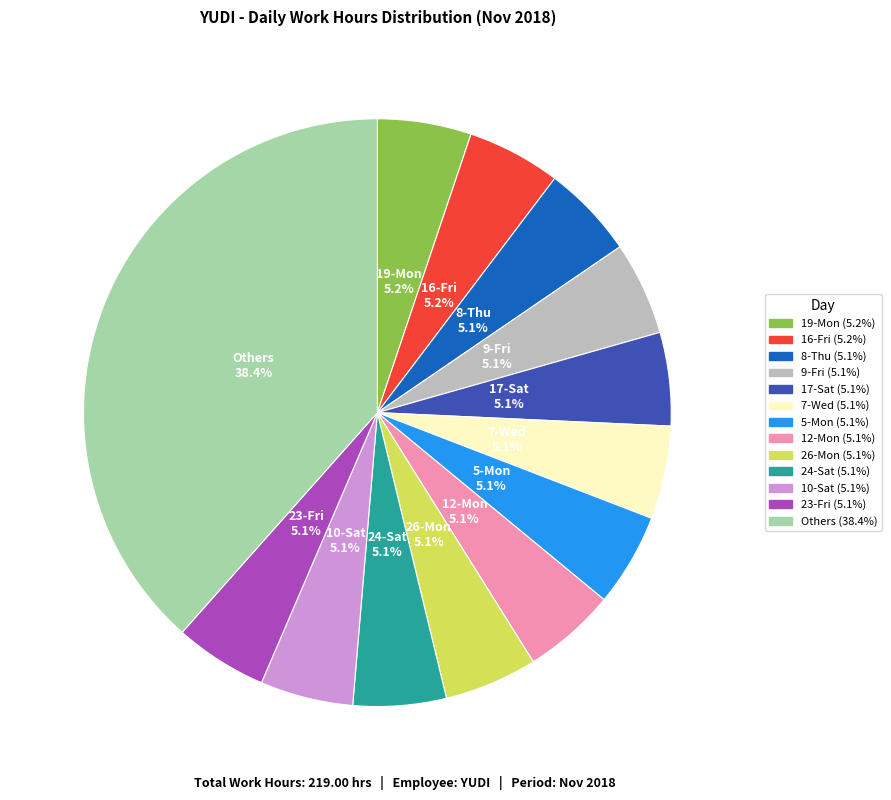

Which category has the biggest portion of the pie?

Others